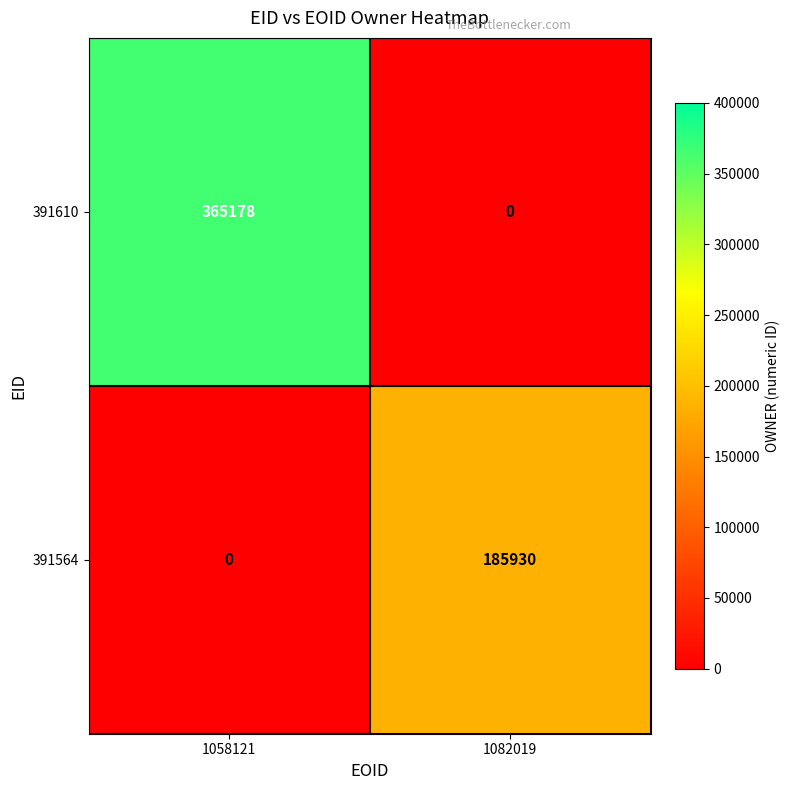

How many series are shown in this chart?

2